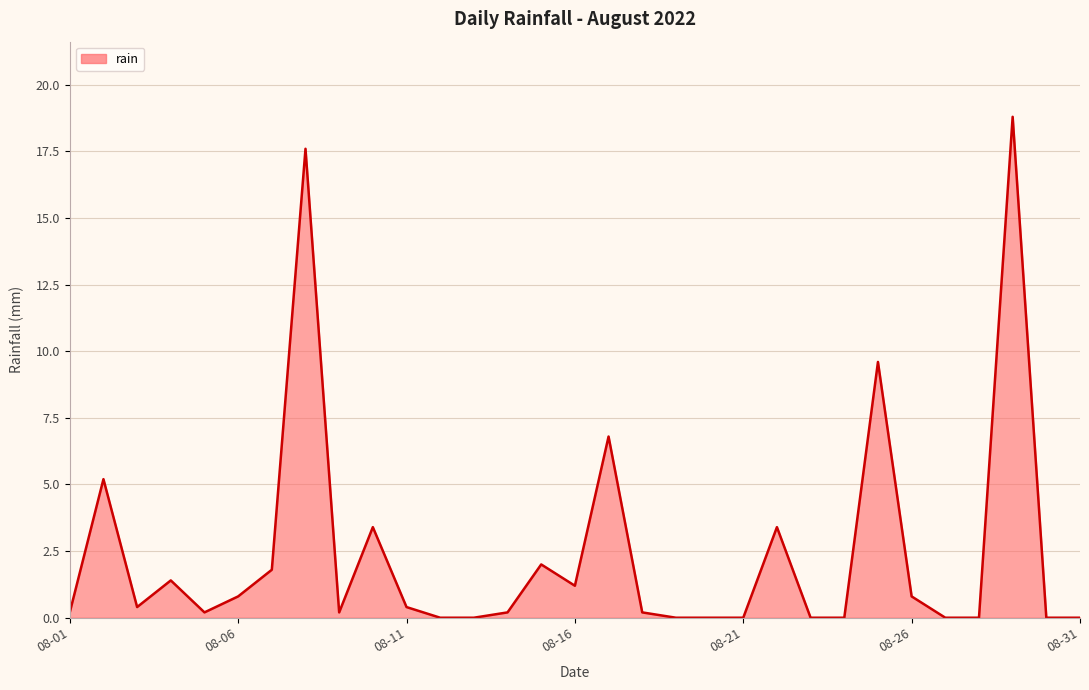

What is the greatest value displayed?

18.8